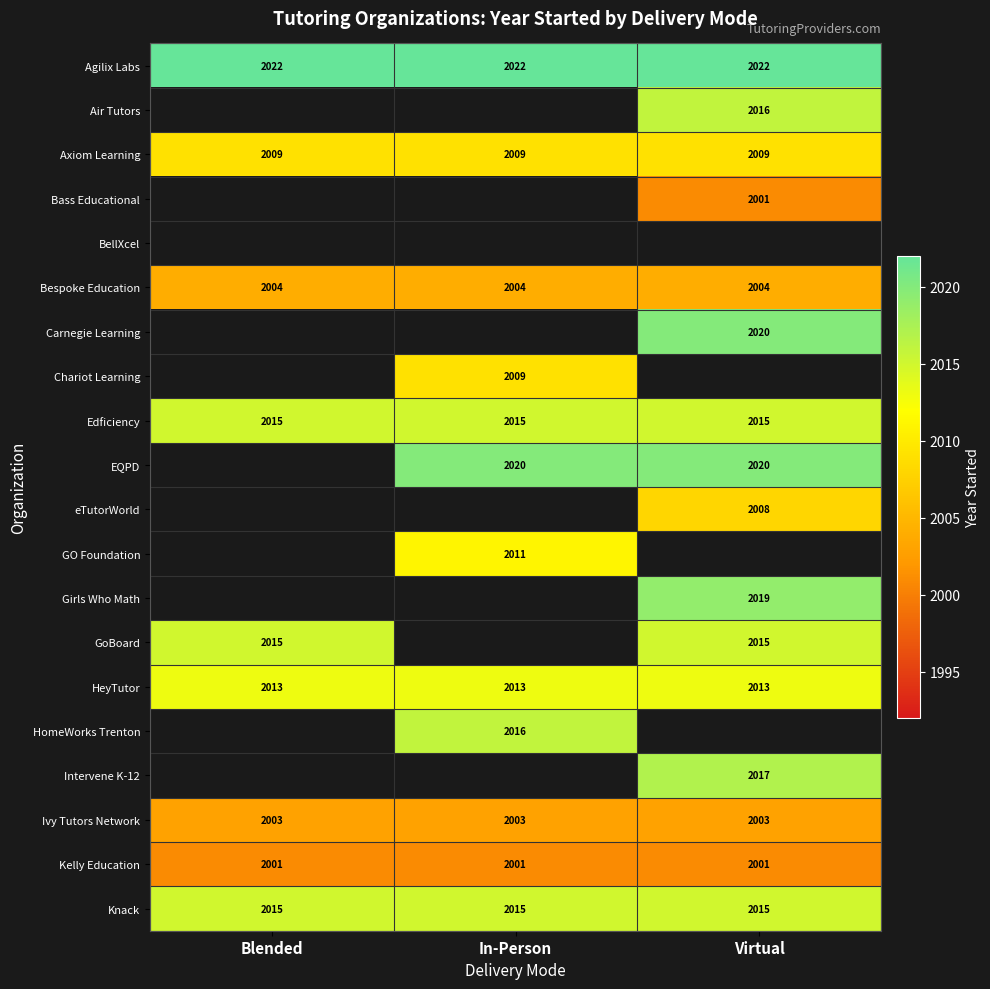

True or false: GoBoard has a value of 2015 at Blended.

True